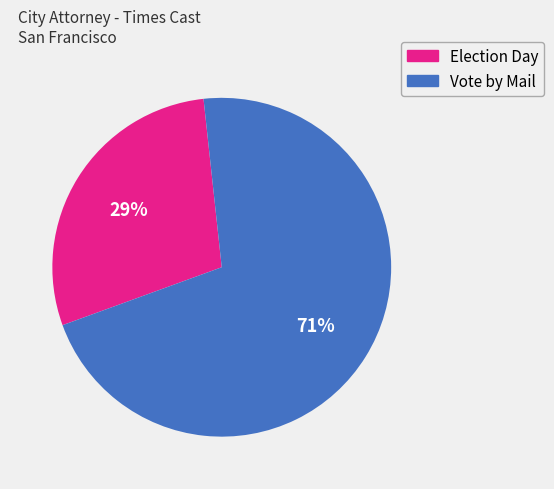

How many segments does this pie chart have?

2